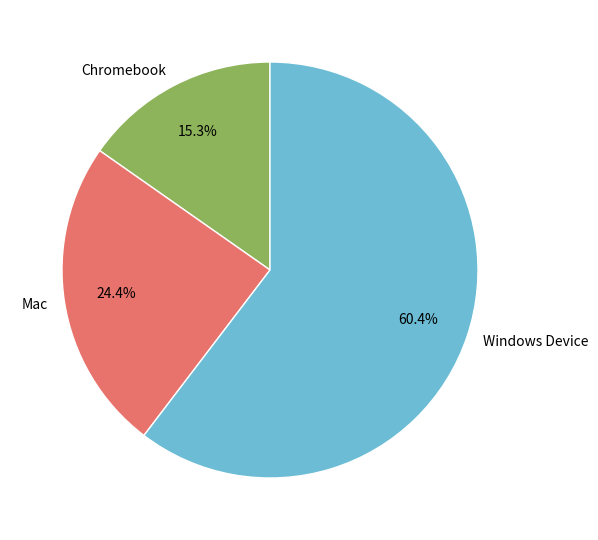

To the nearest percent, what is the difference between the largest and smallest slice percentages?

45%